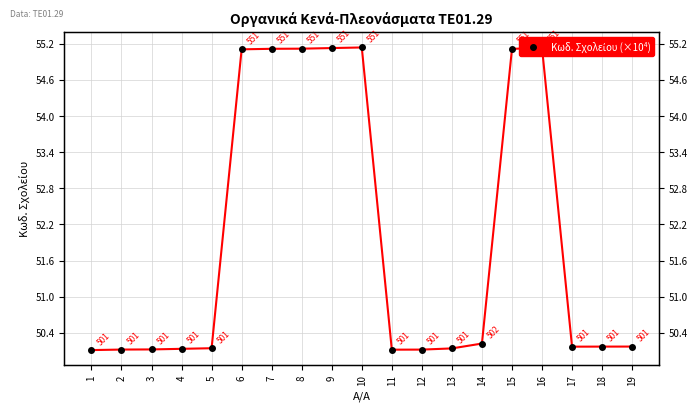

What is the value of the 9th point from the left?

55.1